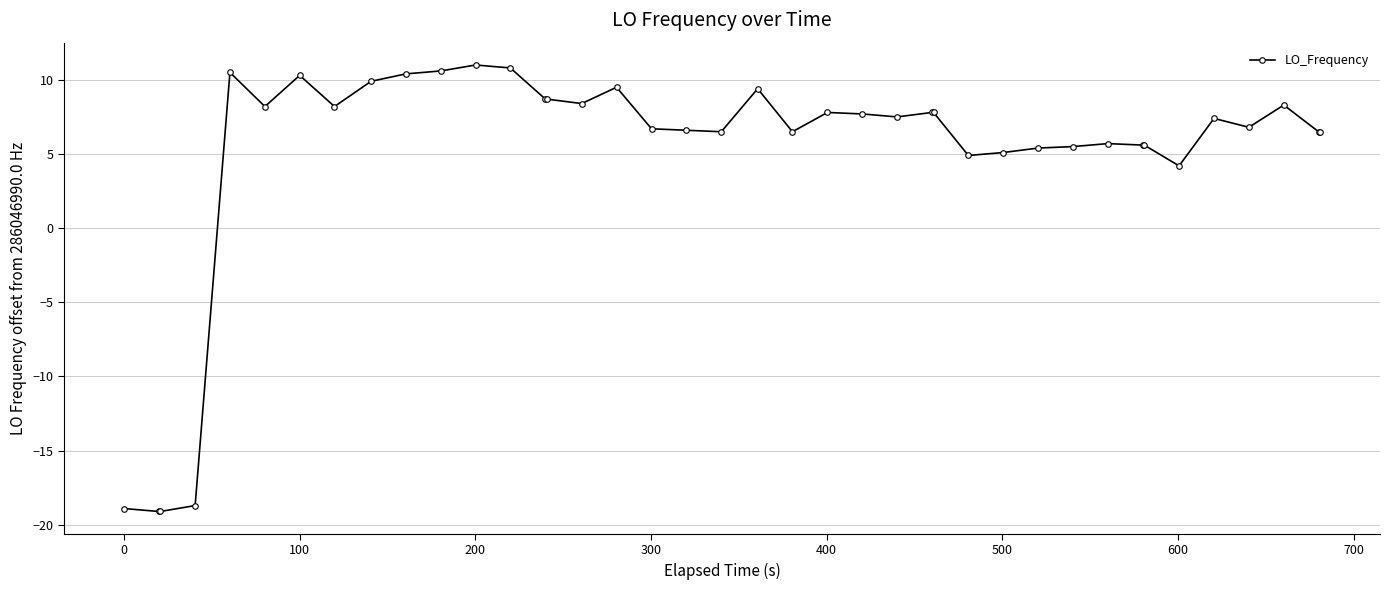

What is the average value?

5.0